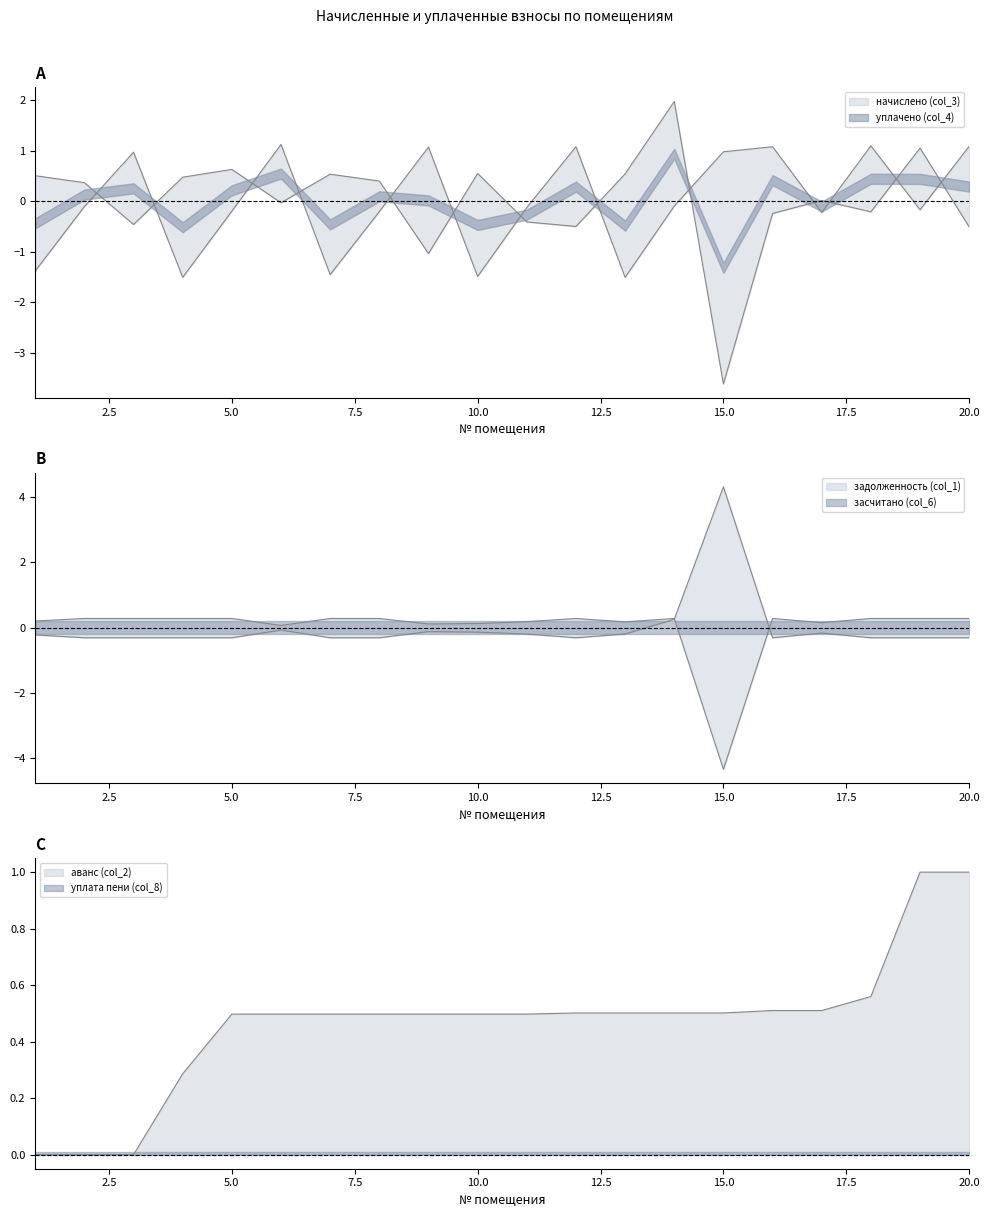

Between which two adjacent categories do засчитано (col_6) and начислено (col_3) first intersect?

2 and 3